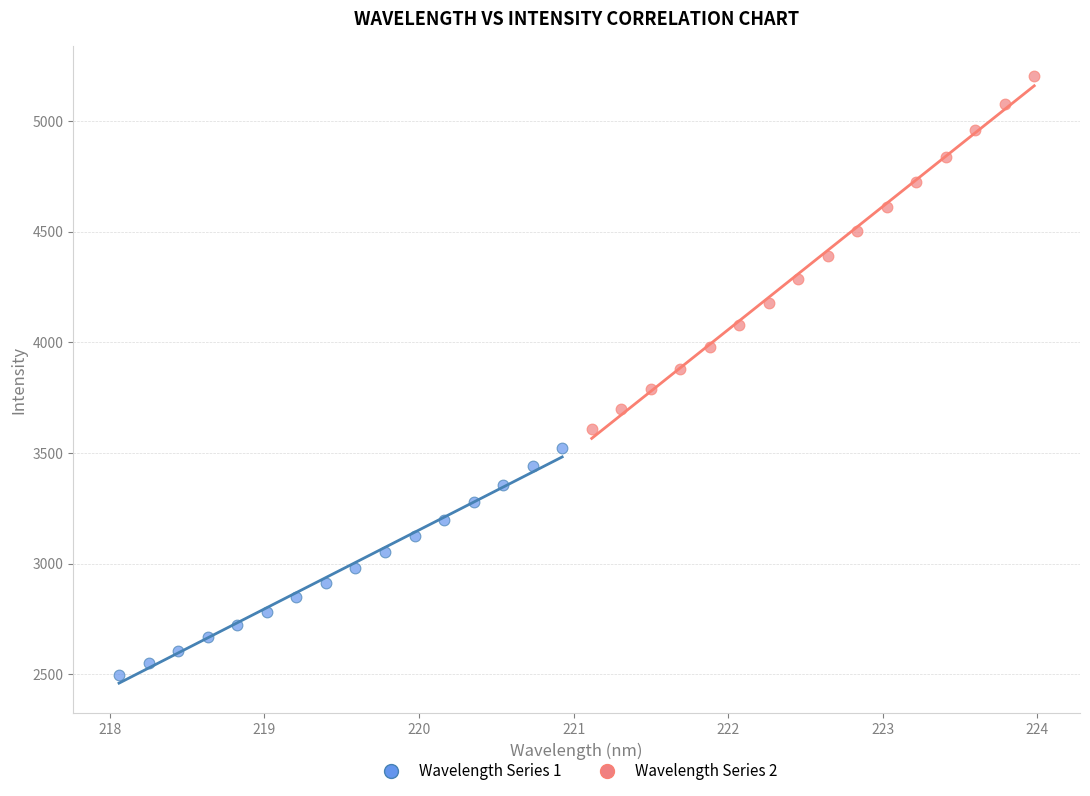

Which series contains the lowest Y value?

Wavelength Series 1